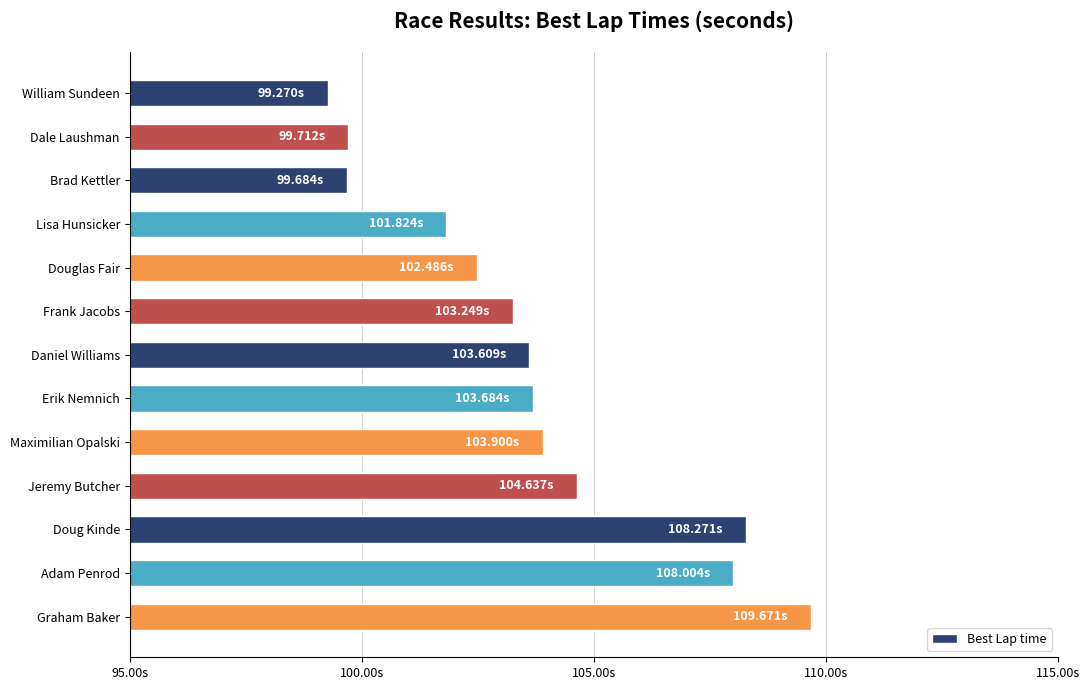

Does the chart contain any negative values?

No